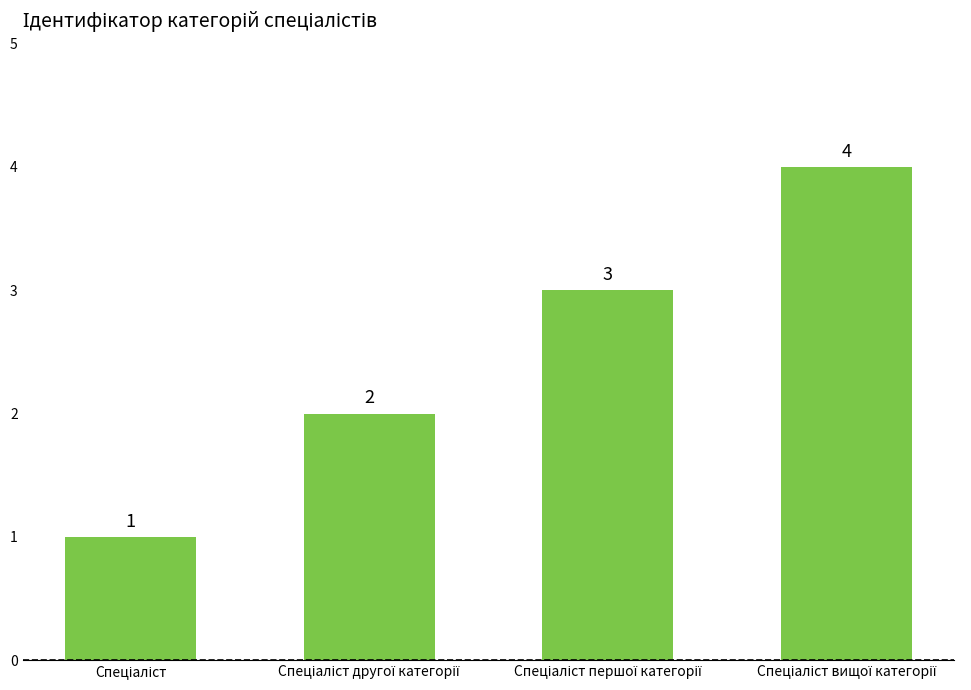

What is the difference between the maximum and minimum values?

3